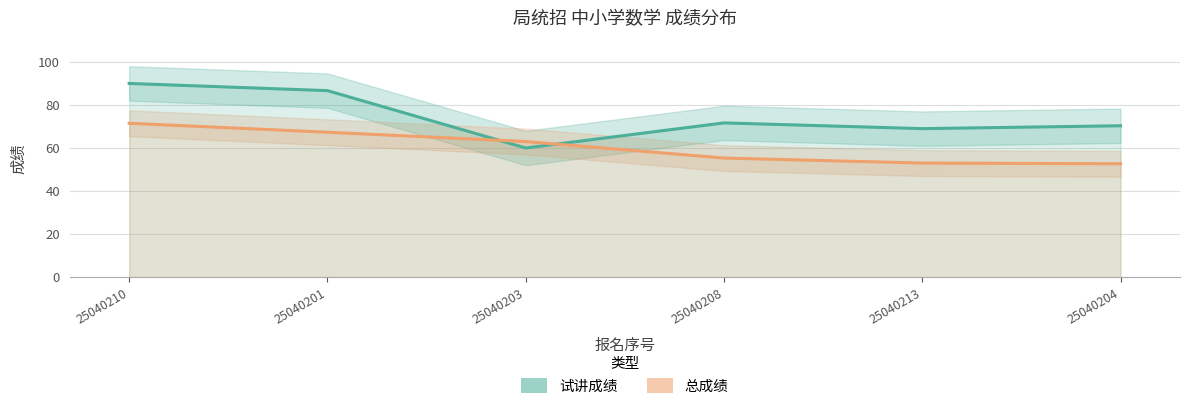

What is the difference between the maximum and minimum values in the 试讲成绩 series?

30.0